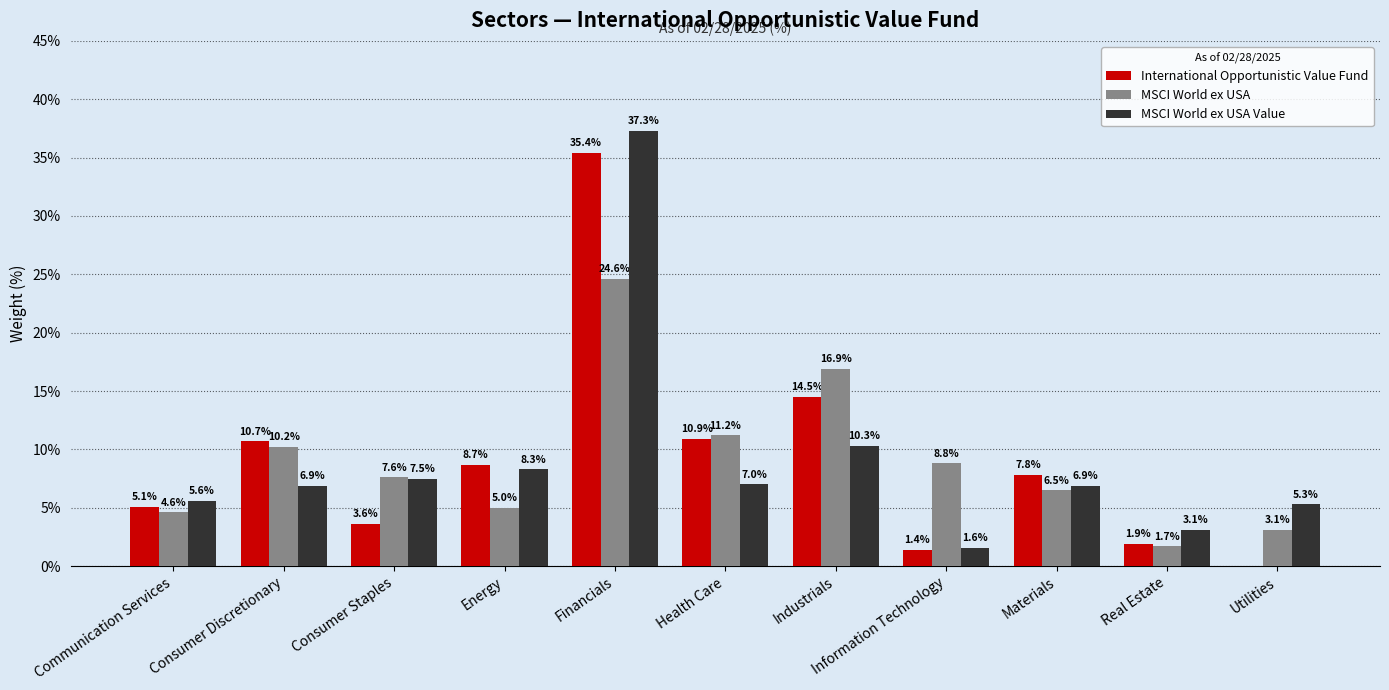

Which category has the highest value in the MSCI World ex USA Value series?

Financials